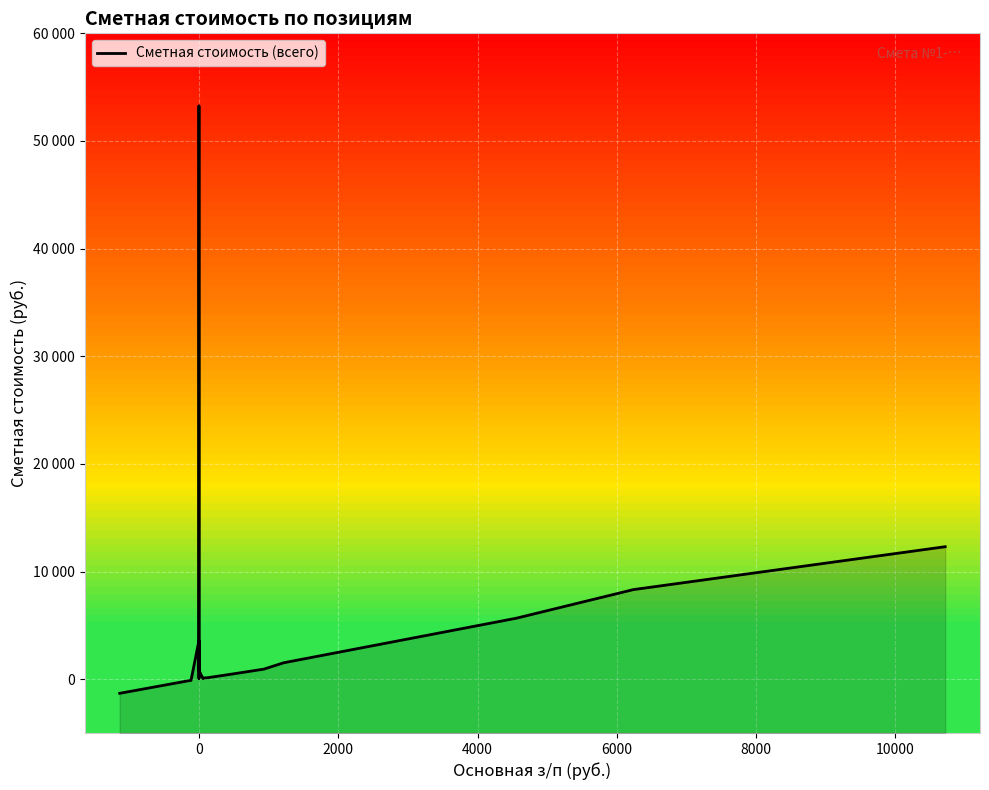

Does the chart display data point markers on the line(s)?

No